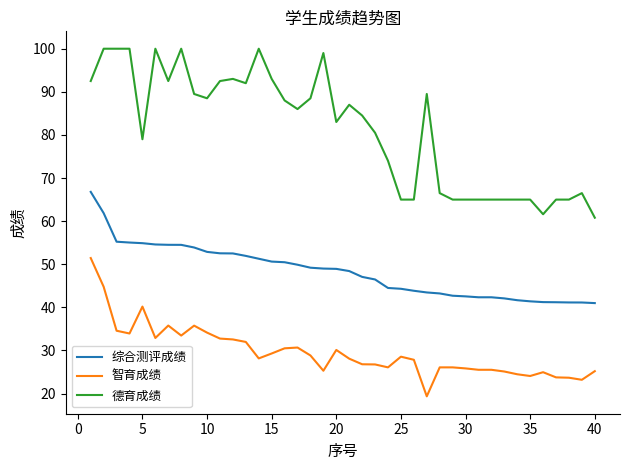

Which series has the largest range (max minus min)?

德育成绩